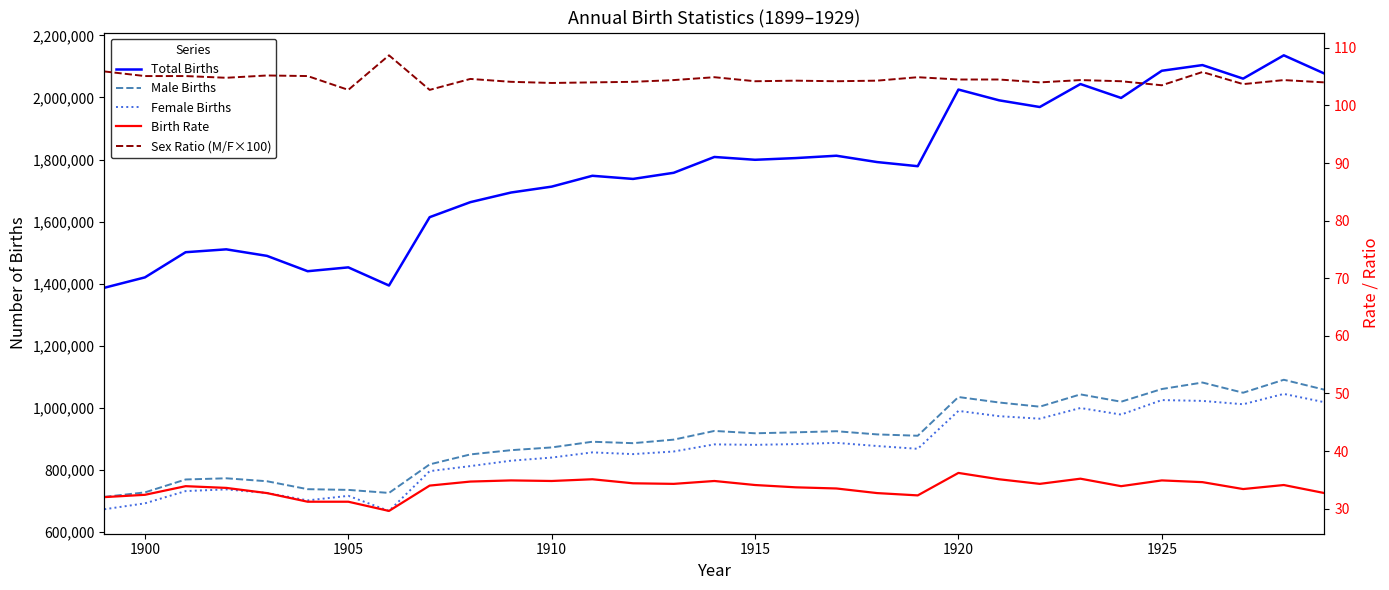

List the series in order of their peak value, highest first.

Total Births, Male Births, Female Births, Sex Ratio (M/F×100), Birth Rate